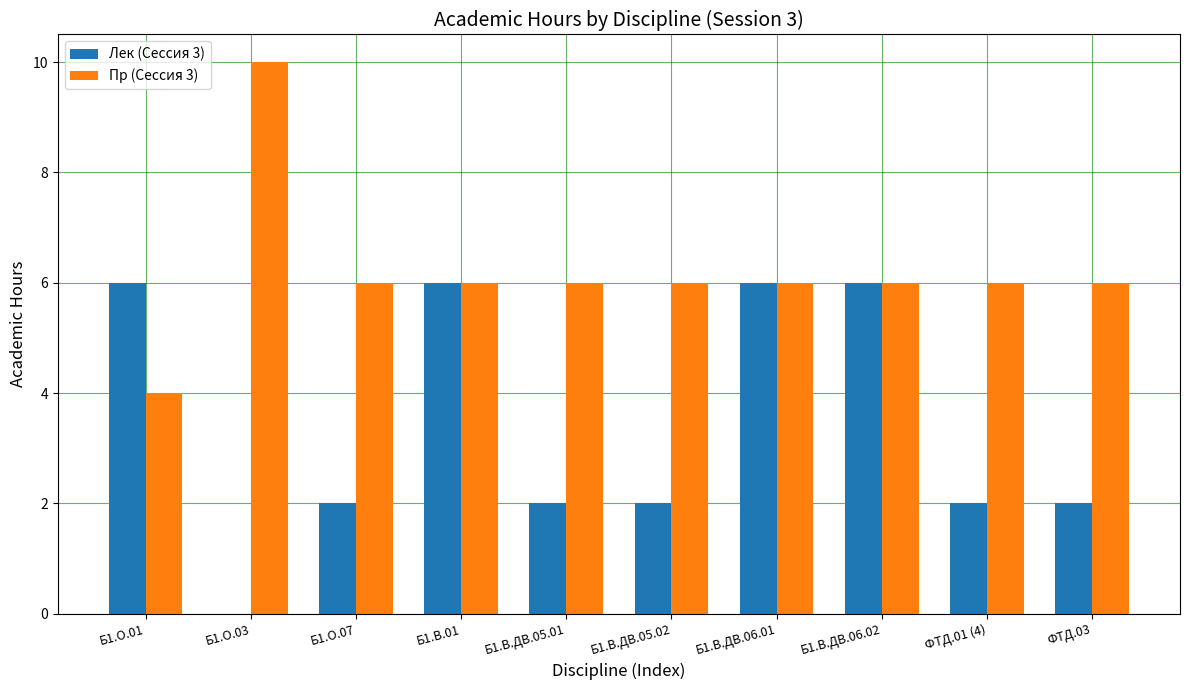

How many positive values does the Лек (Сессия 3) series have?

9